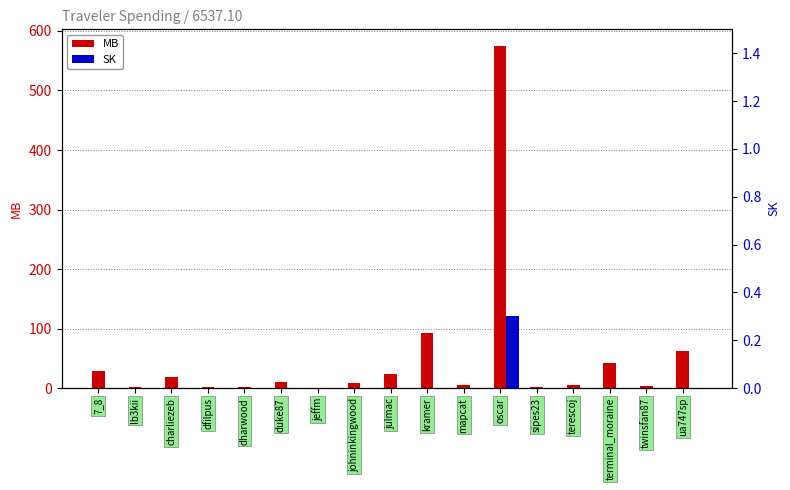

List the series in order of their overall mean, highest first.

MB, SK